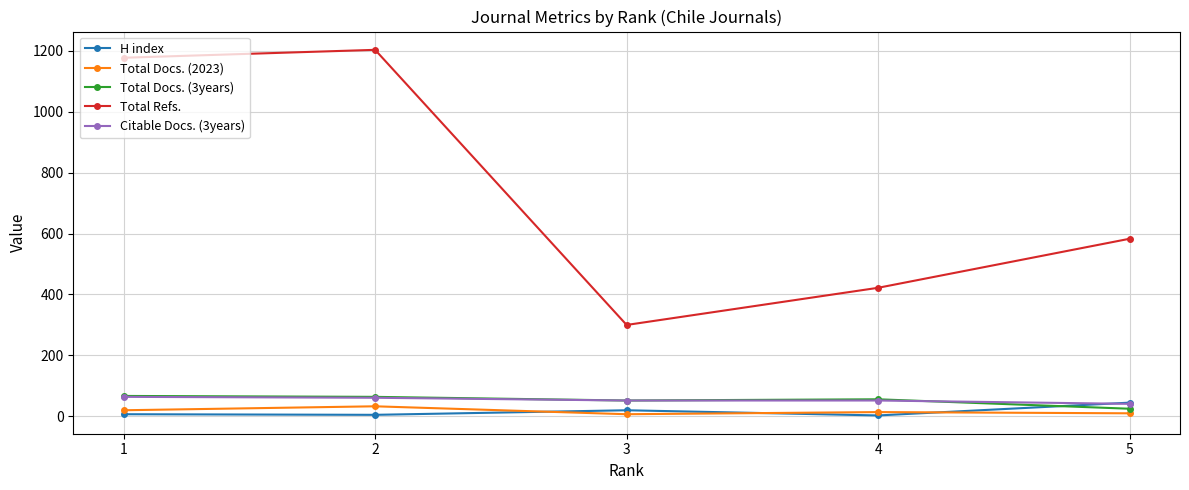

Where is the first local maximum for Total Refs.?

2